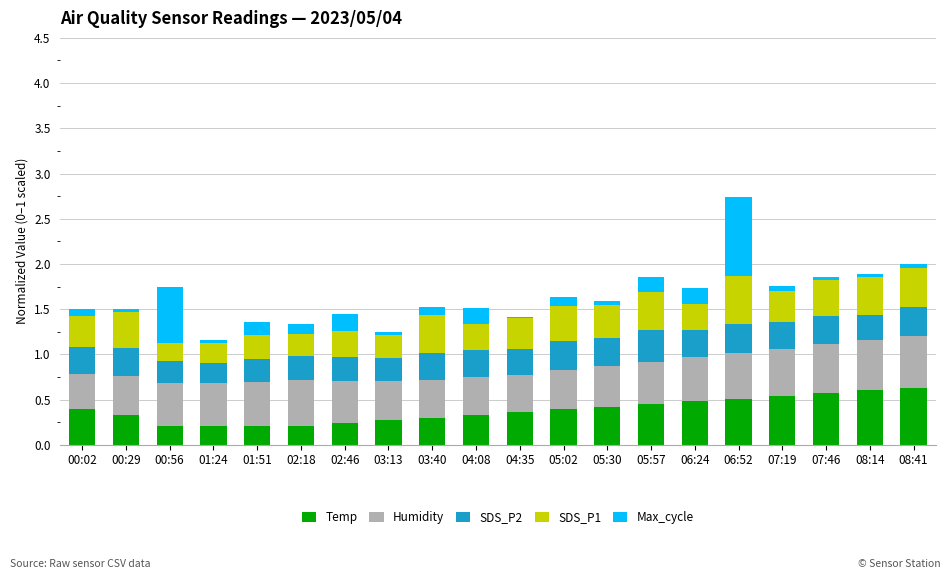

What is the total value across all series at 05:57?

1.9